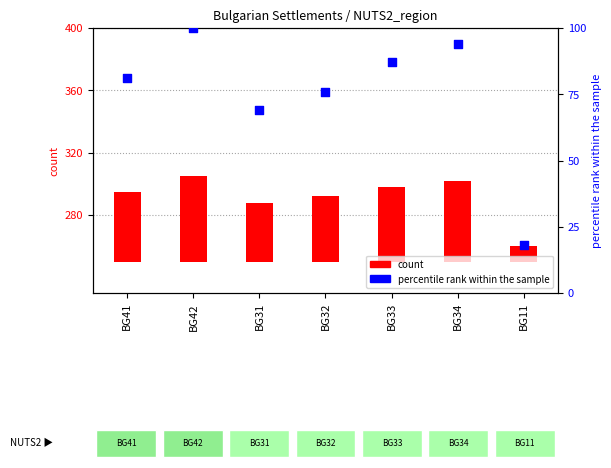

At how many categories does at least one series exceed 53?

6